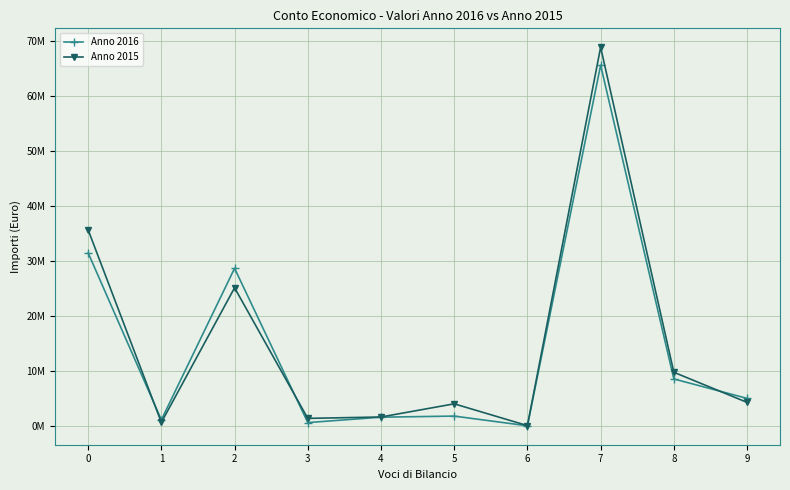

Which series ends up on top after the final intersection of Anno 2015 and Anno 2016?

Anno 2016